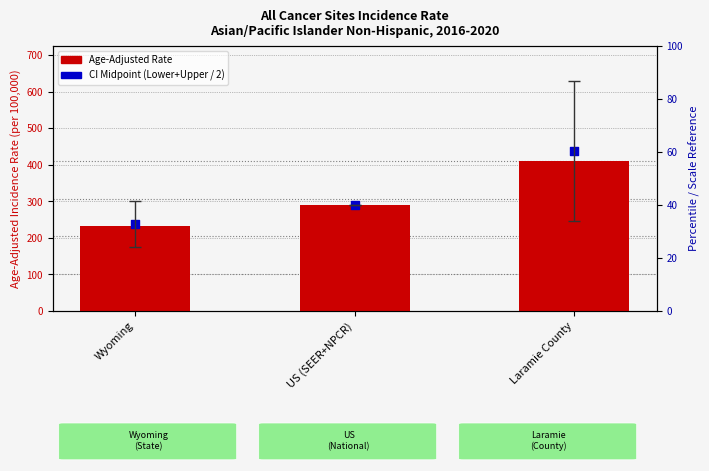

At how many categories does at least one series exceed 271?

2